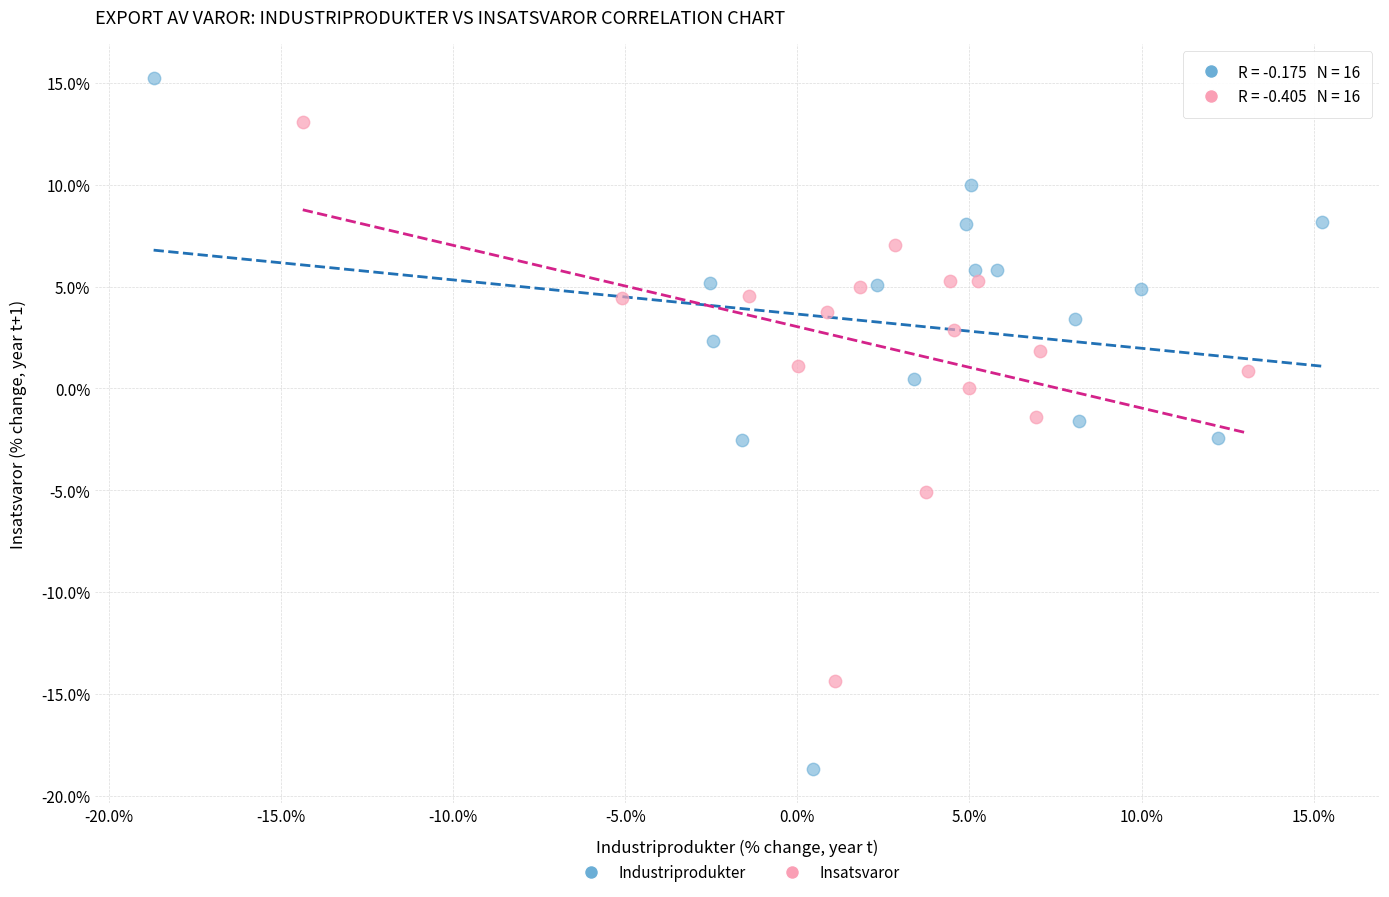

What are all the series names shown in the legend?

Industriprodukter, Insatsvaror